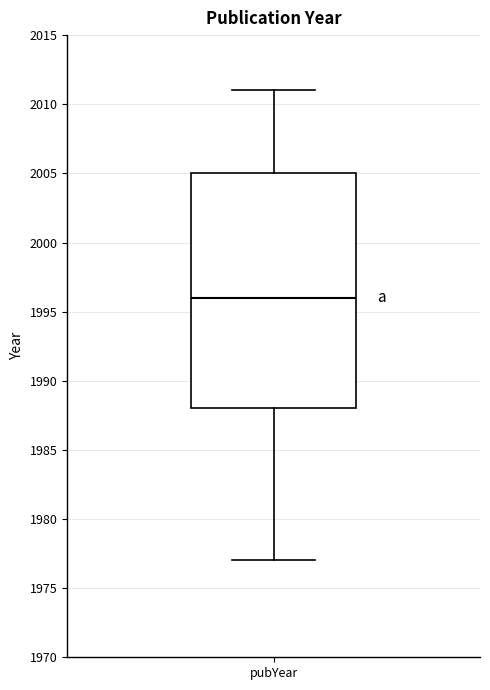

Transcribe this box plot: give where the median line is, the range the box spans, and where the two whiskers end, as read against the y-axis. The values are not printed on the chart, so give them approximately, as read against the axis.

median 1996, box 1988 to 2005, whiskers 1977 to 2011